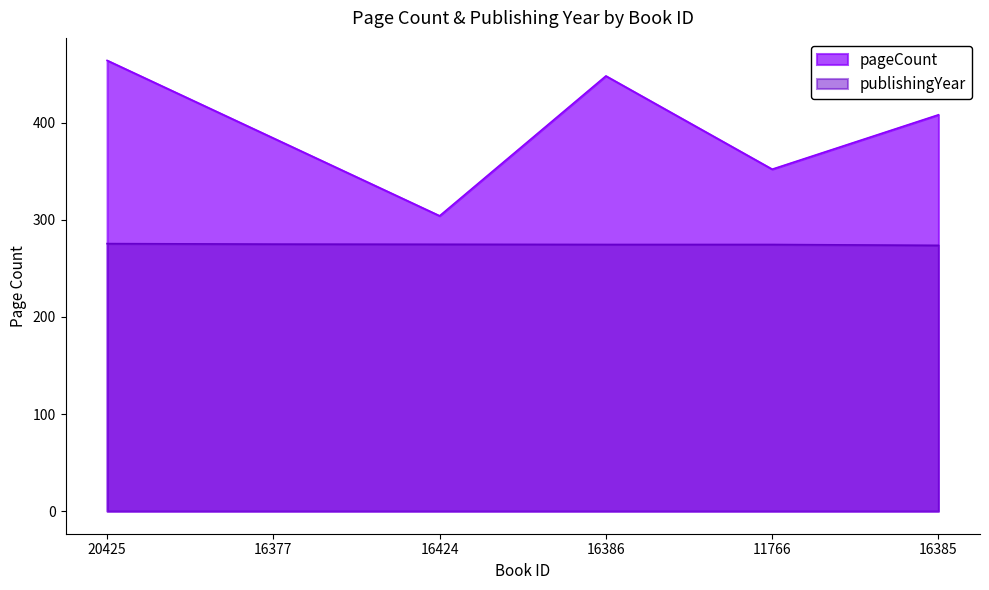

Reading right to left, extract all data points from this chart.

pageCount: 408.0	352.0	448.0	304.0	384.0	464.0
publishingYear: 273.6	274.5	274.5	274.7	274.9	275.4